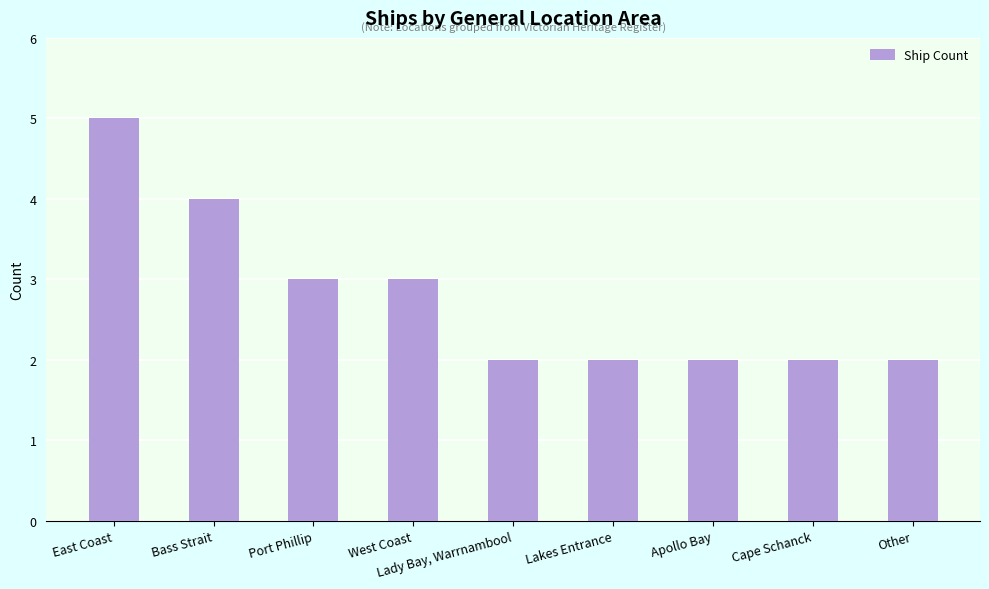

What is the average value?

3